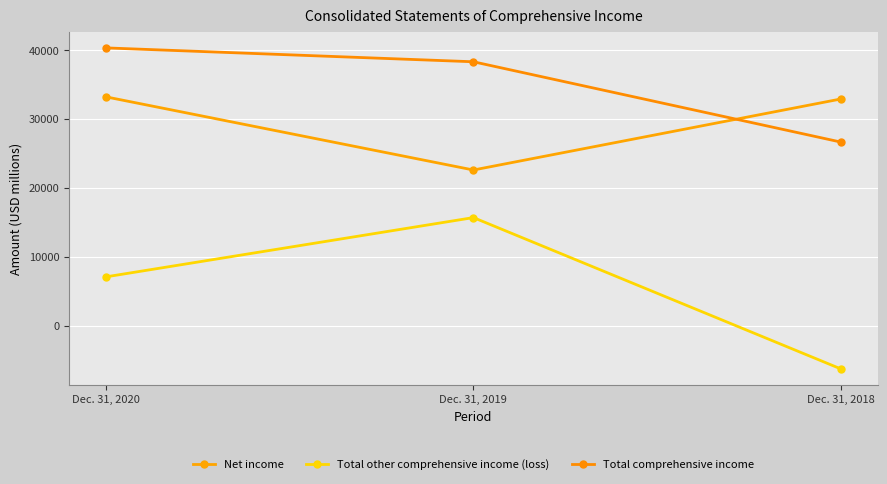

What is the smallest value displayed?

-6268